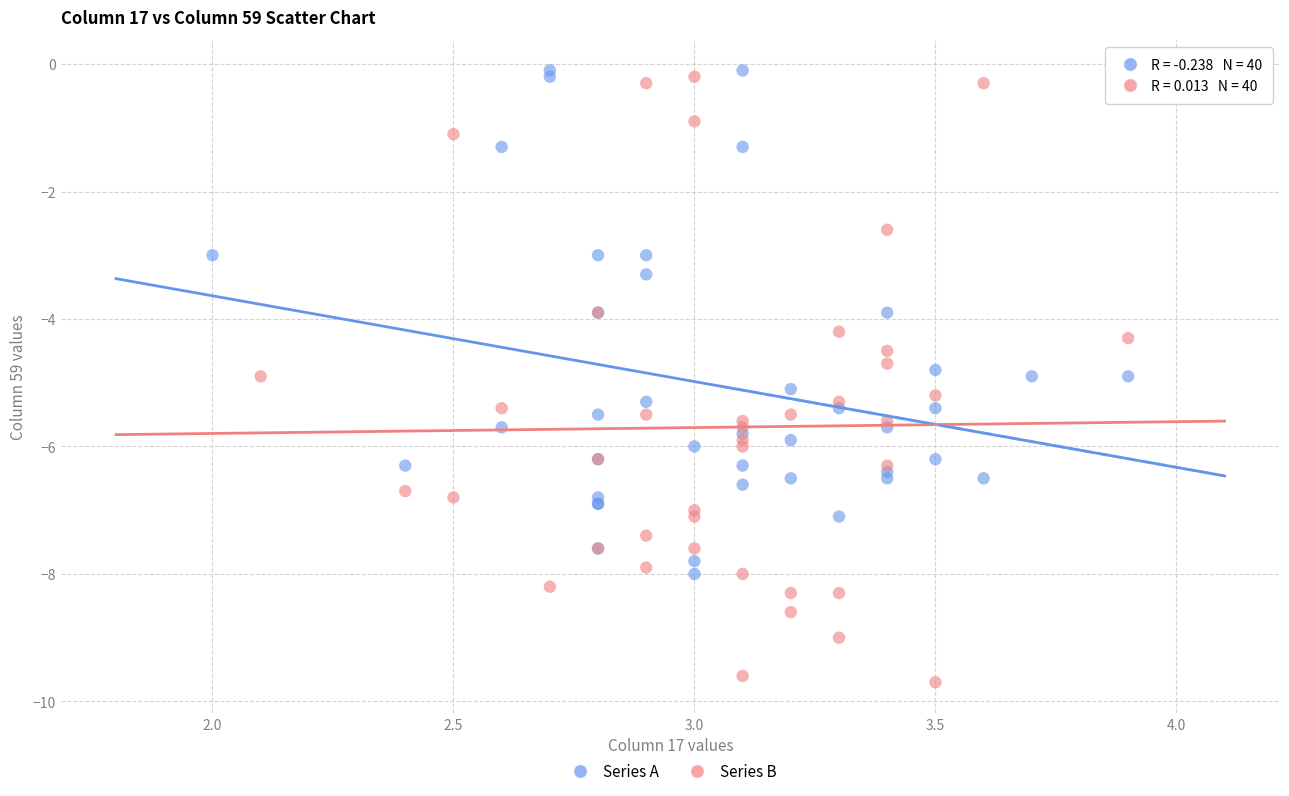

Which series reaches the minimum Y coordinate?

Series B